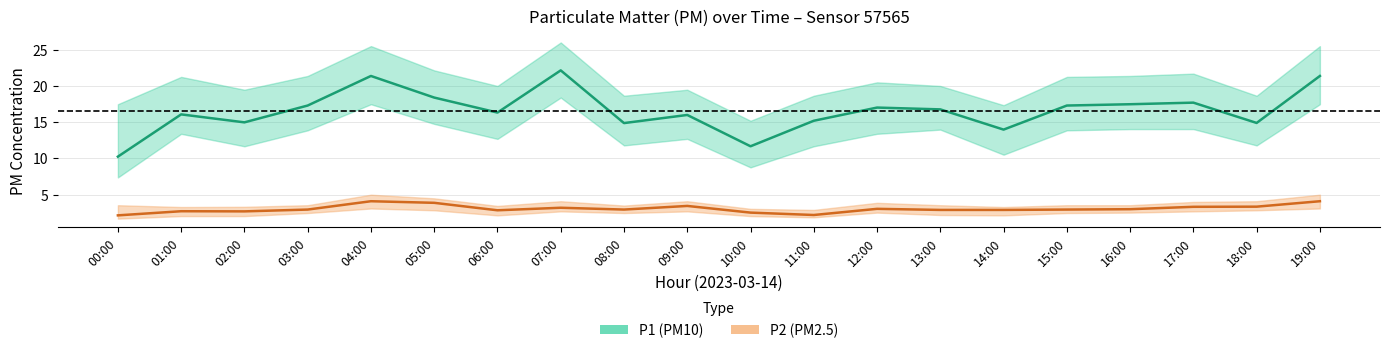

What is the label of the 13th point from the right?

07:00